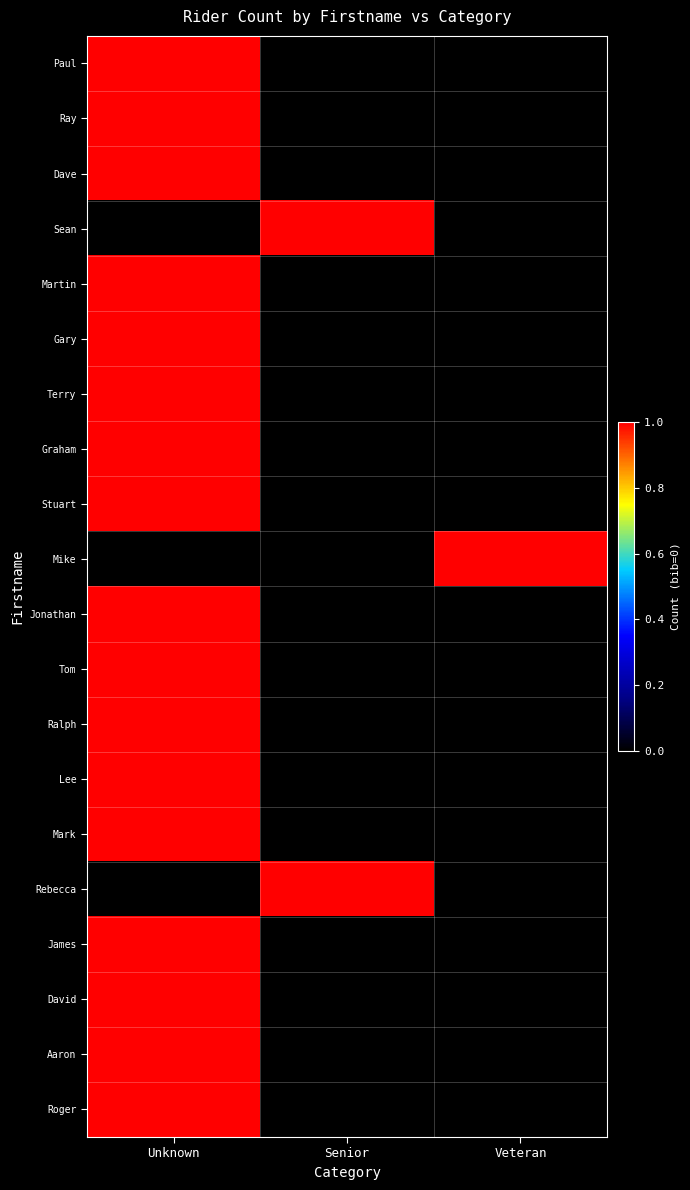

At how many categories does at least one series exceed 0?

3